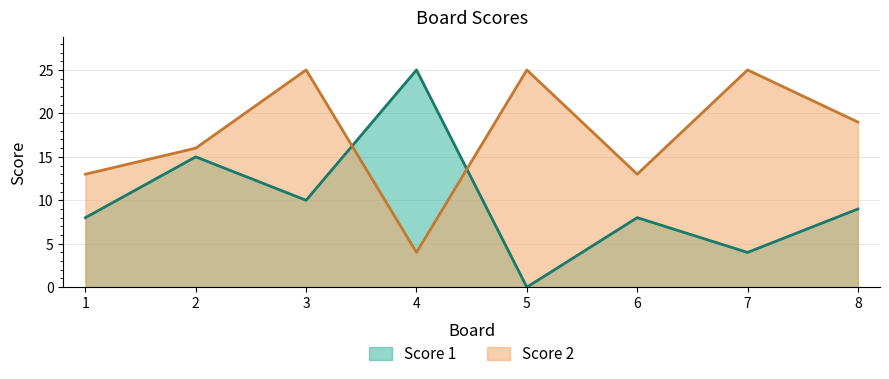

Reading right to left, extract all data points from this chart.

Score 1: 8=9	7=4	6=8	5=0	4=25	3=10	2=15	1=8
Score 2: 8=19	7=25	6=13	5=25	4=4	3=25	2=16	1=13